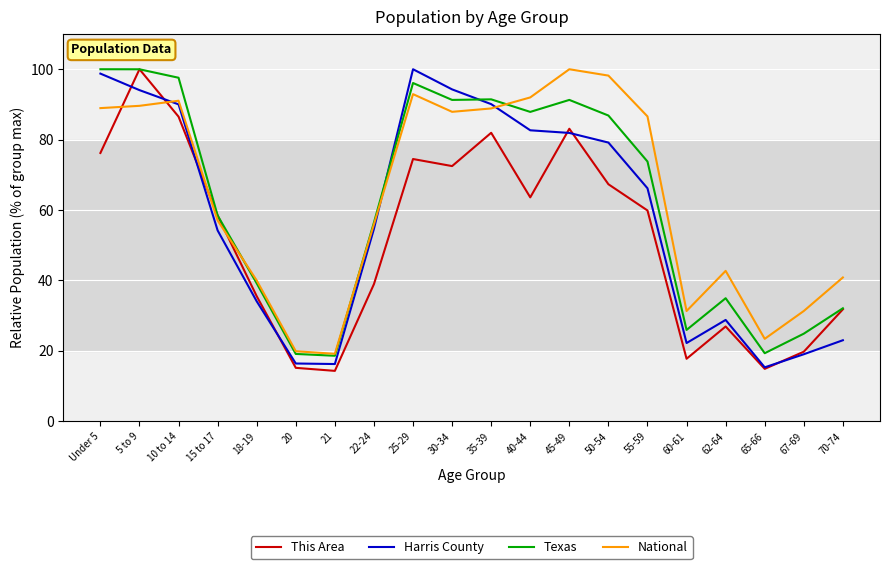

What are all the series names shown in the legend?

This Area, Harris County, Texas, National